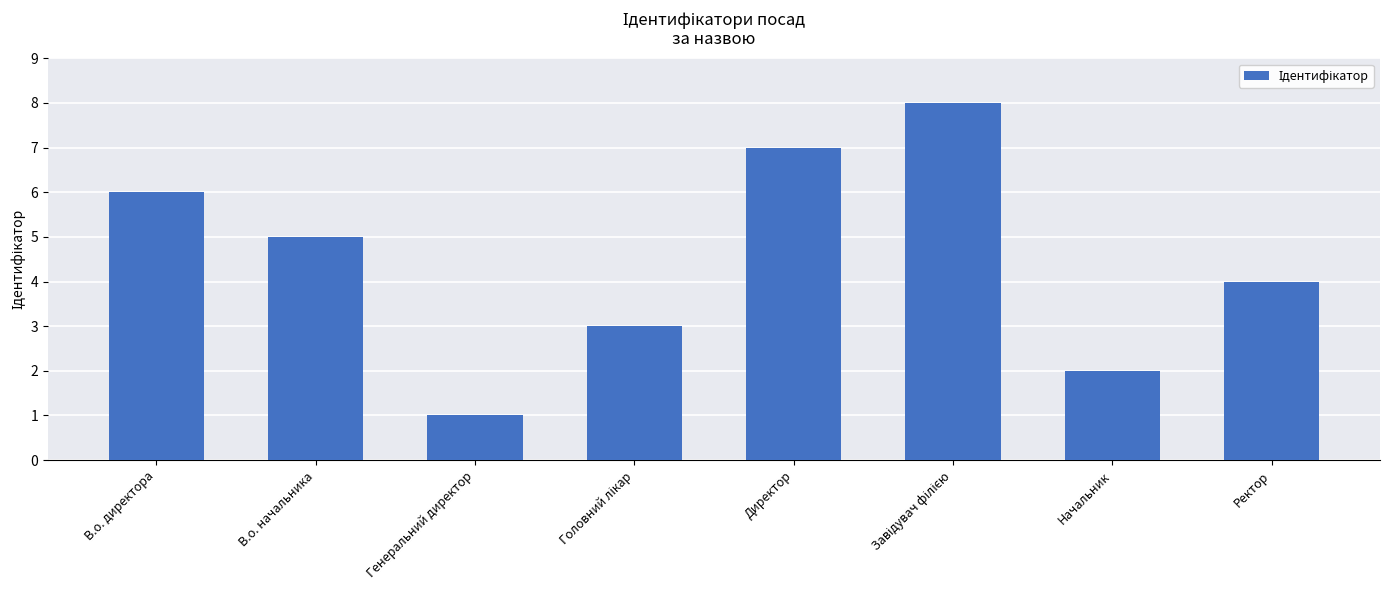

What position from the left is В.о. директора?

1